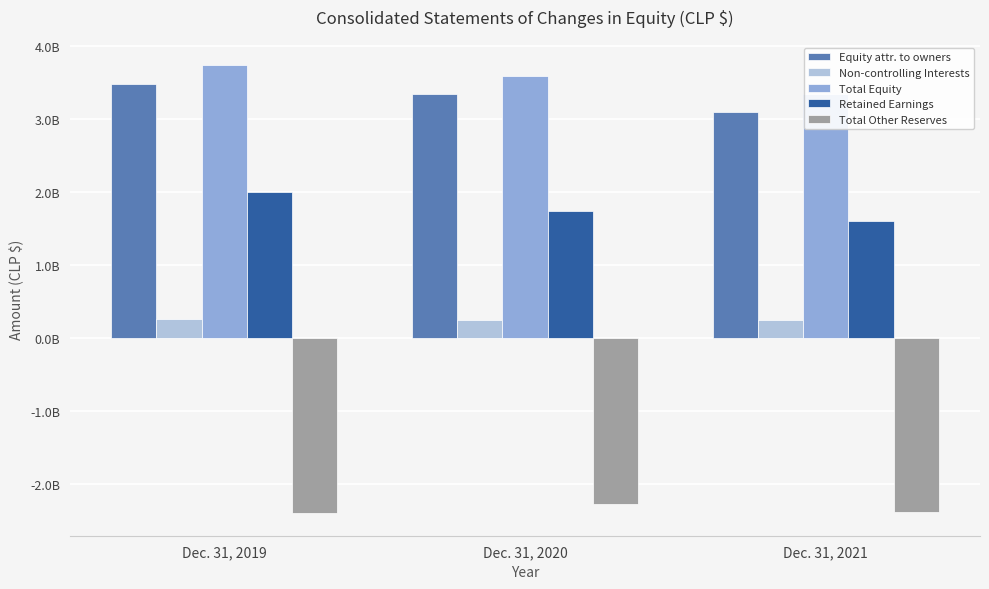

What is the smallest value displayed?

-2405509135